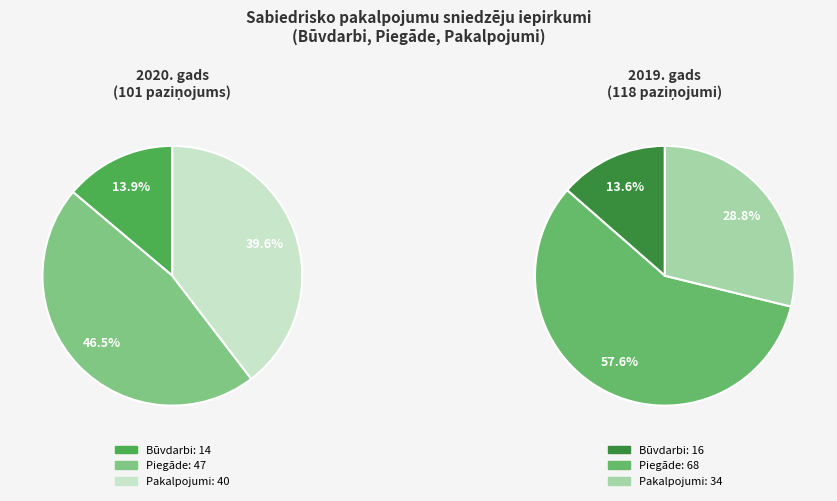

What is the ratio of the value at Piegāde to the value at Pakalpojumi?

1.2